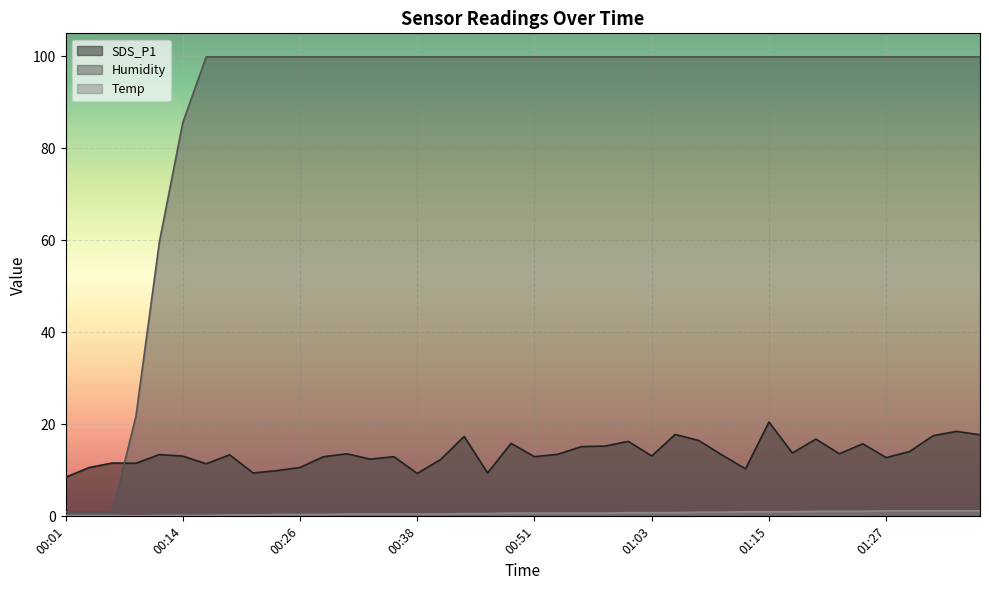

True or false: Temp and SDS_P1 intersect in this chart.

False